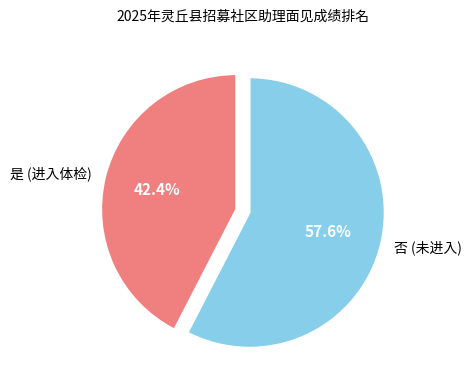

How many segments does this pie chart have?

2